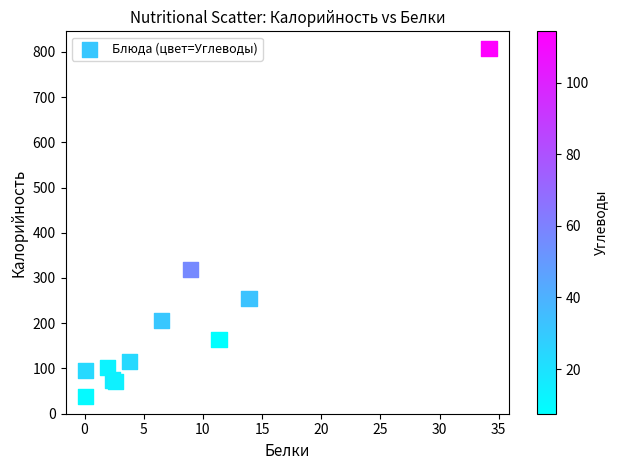

What Y value in the scatter plot is closest to 422?

318.2